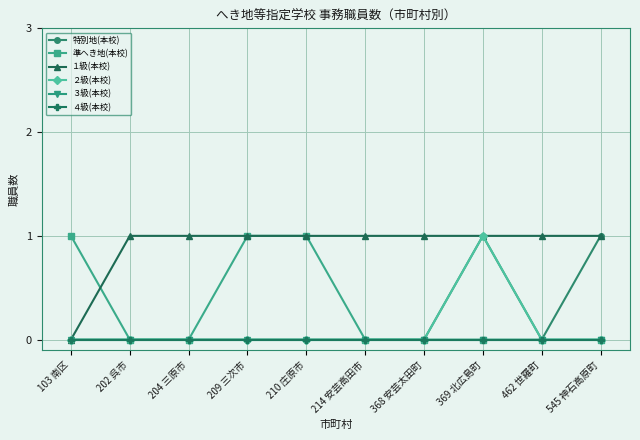

What is the difference between the highest and lowest values at 369 北広島町?

1